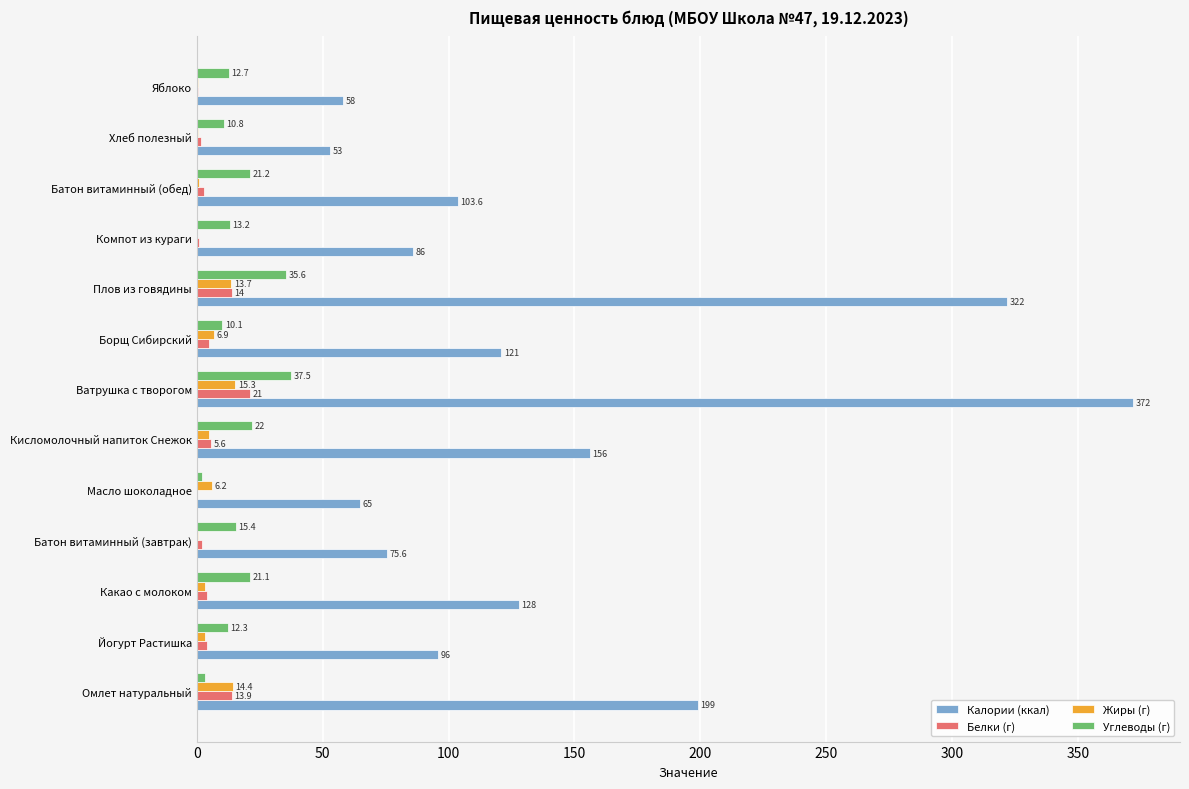

What is the sum of the Белки (г) values at Ватрушка с творогом and Батон витаминный (завтрак)?

23.2